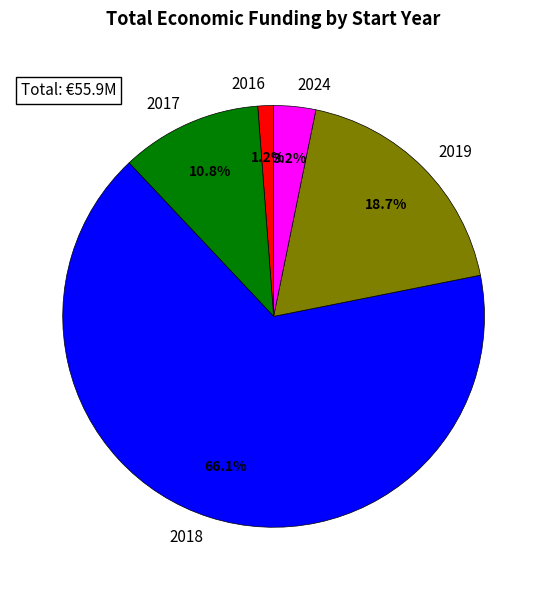

Count the number of slices in the pie.

5